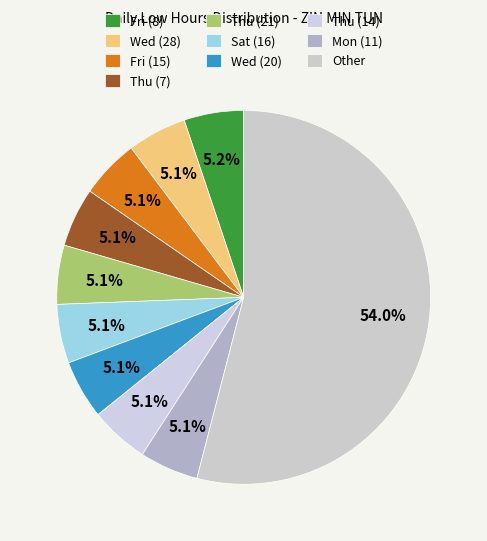

To the nearest percent, what portion does Fri (8) represent?

5%